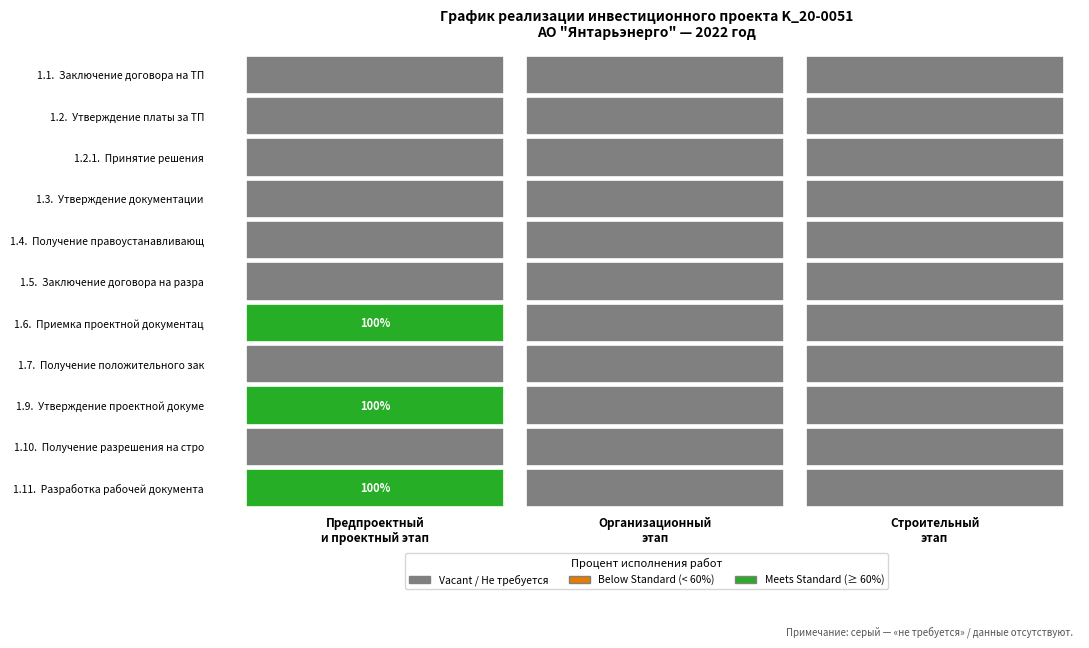

The Строительный этап series shows 0 at 8. True or false?

True